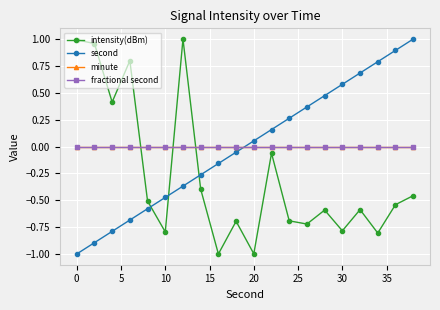

List the series in order of their peak value, lowest first.

minute, fractional second, intensity(dBm), second